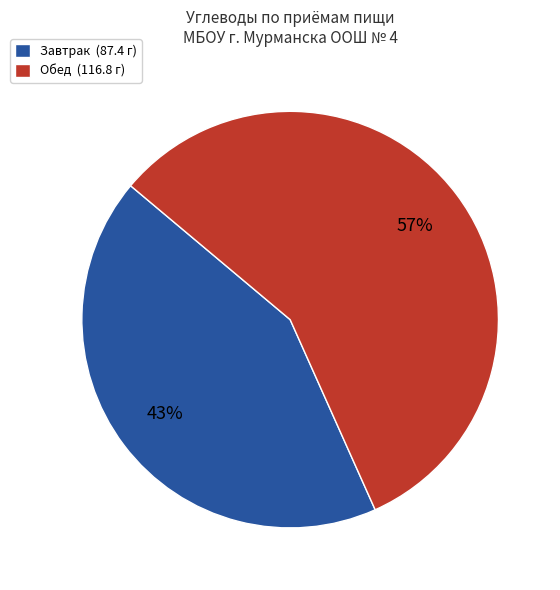

Is the sum of Обед (116.8 г) and Завтрак (87.4 г) greater than half?

Yes